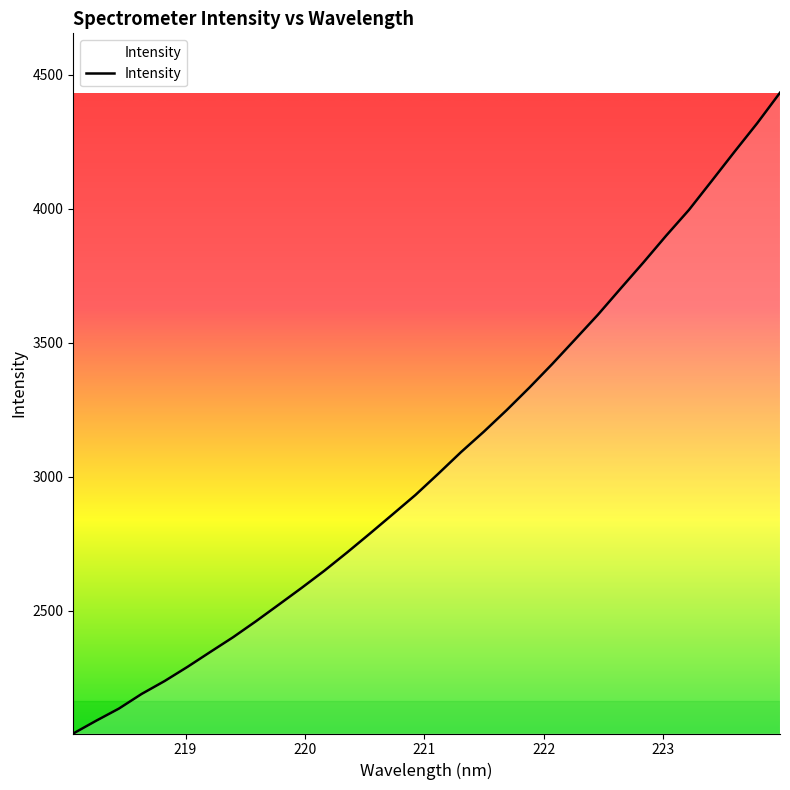

What is the maximum value shown in the chart?

4433.8